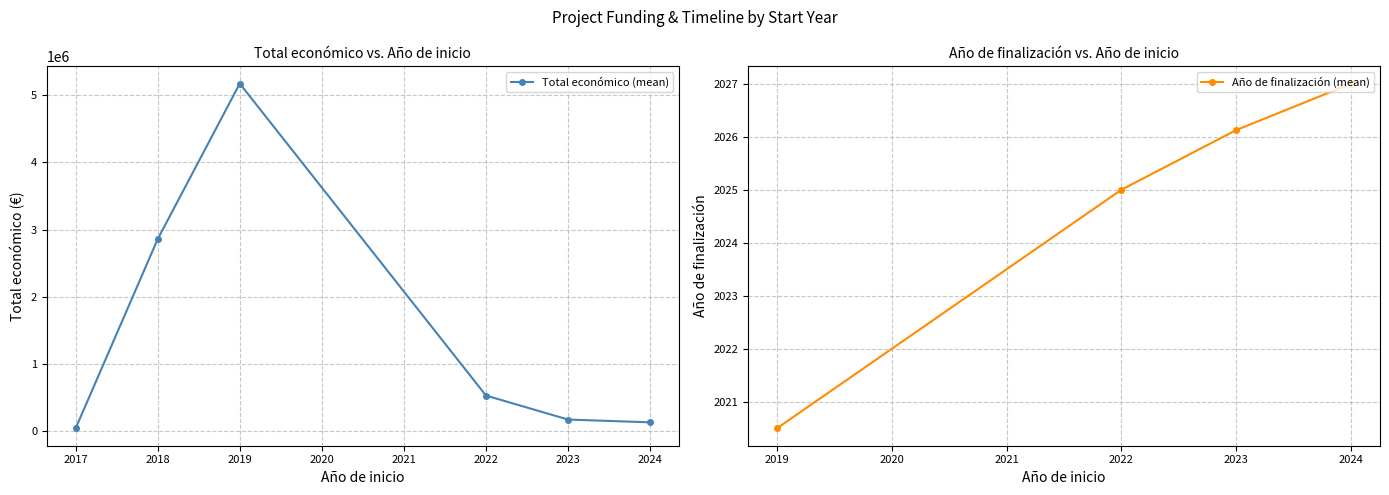

List the series in order of their peak value, highest first.

Total económico (mean), Año de finalización (mean)